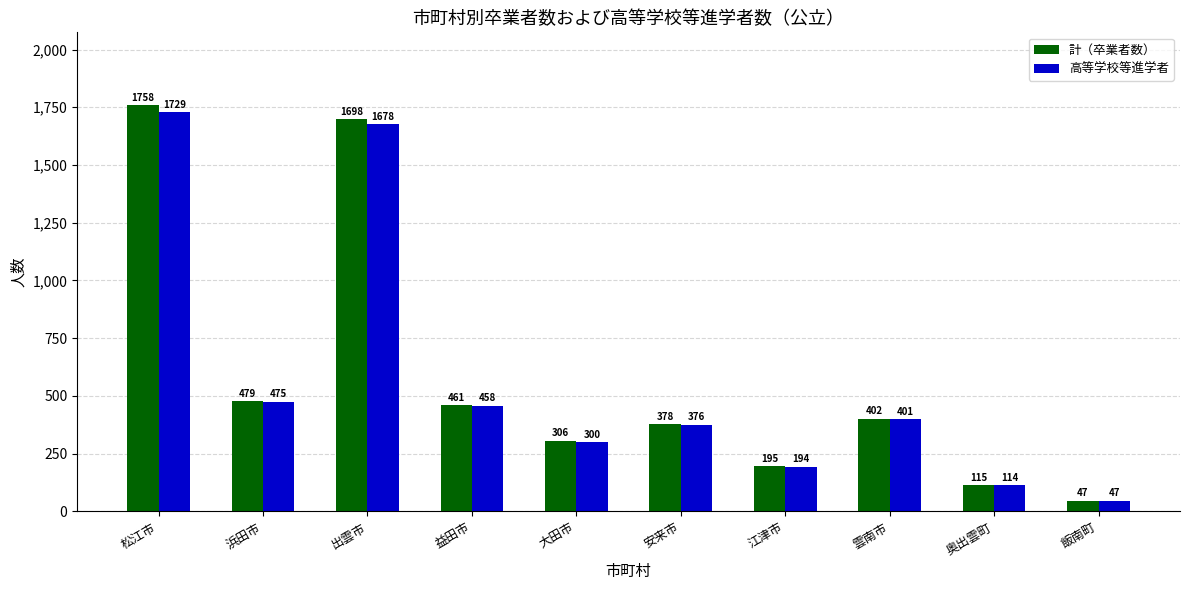

Is the value of 高等学校等進学者 at 雲南市 greater than the value of 計（卒業者数） at 飯南町?

Yes